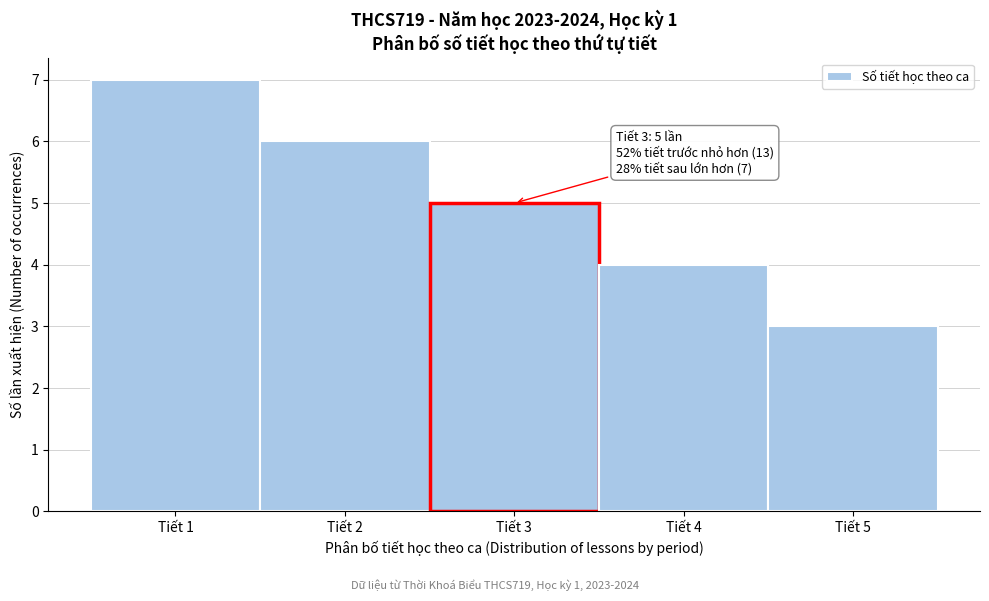

Which range on the x-axis has the tallest bar?

0.5 to 1.5